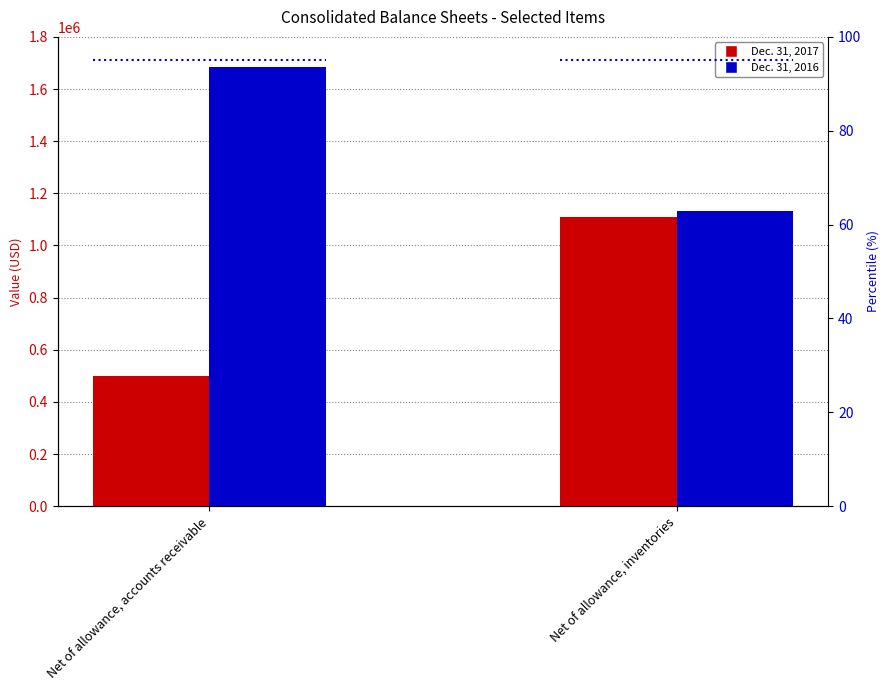

Which series has the largest total across all categories?

Dec. 31, 2016